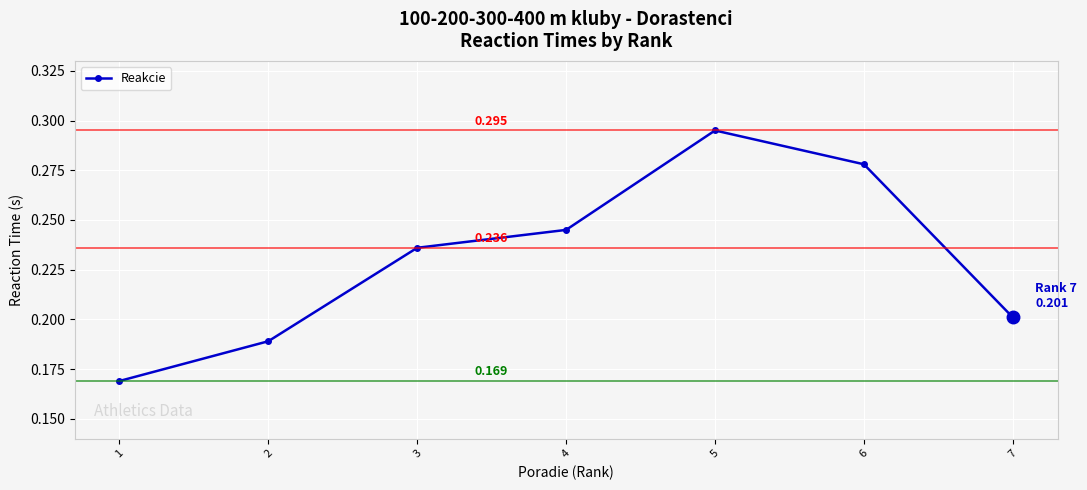

True or false: the data has more than 1 interior local peaks.

False